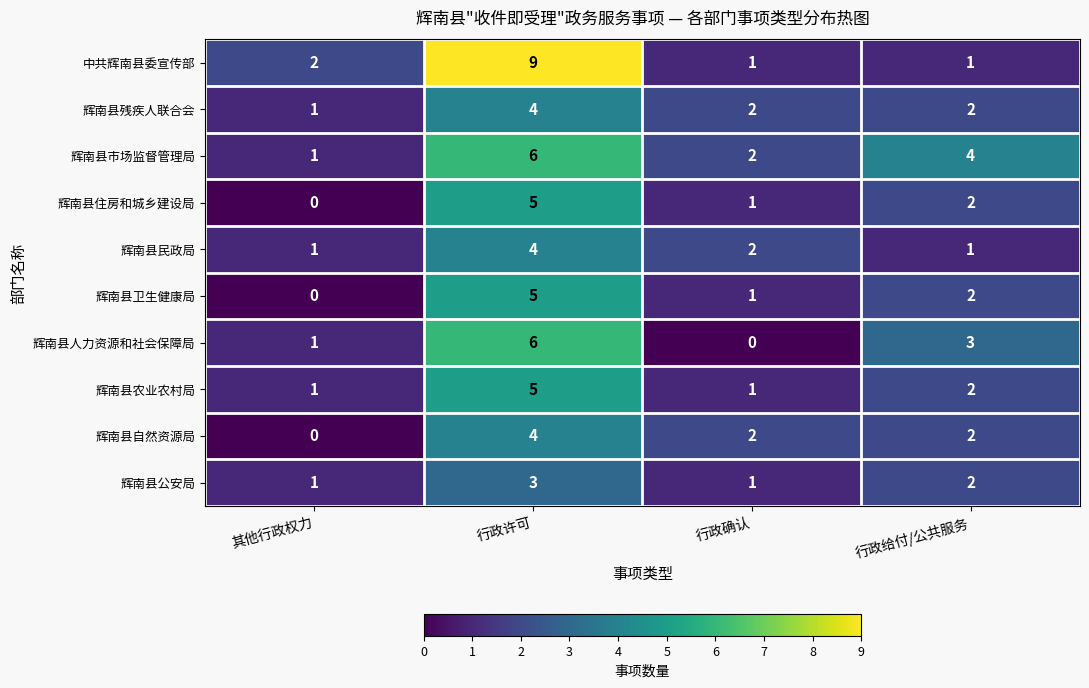

How many data points in 中共辉南县委宣传部 are less than 2?

2